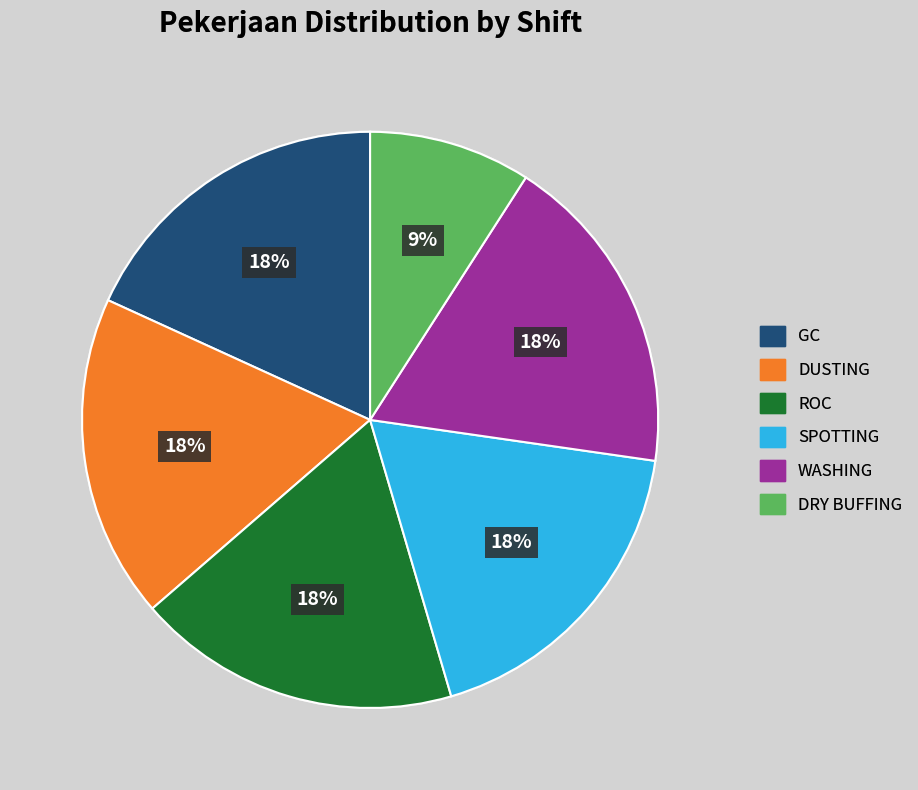

Which slice is the smallest?

DRY BUFFING